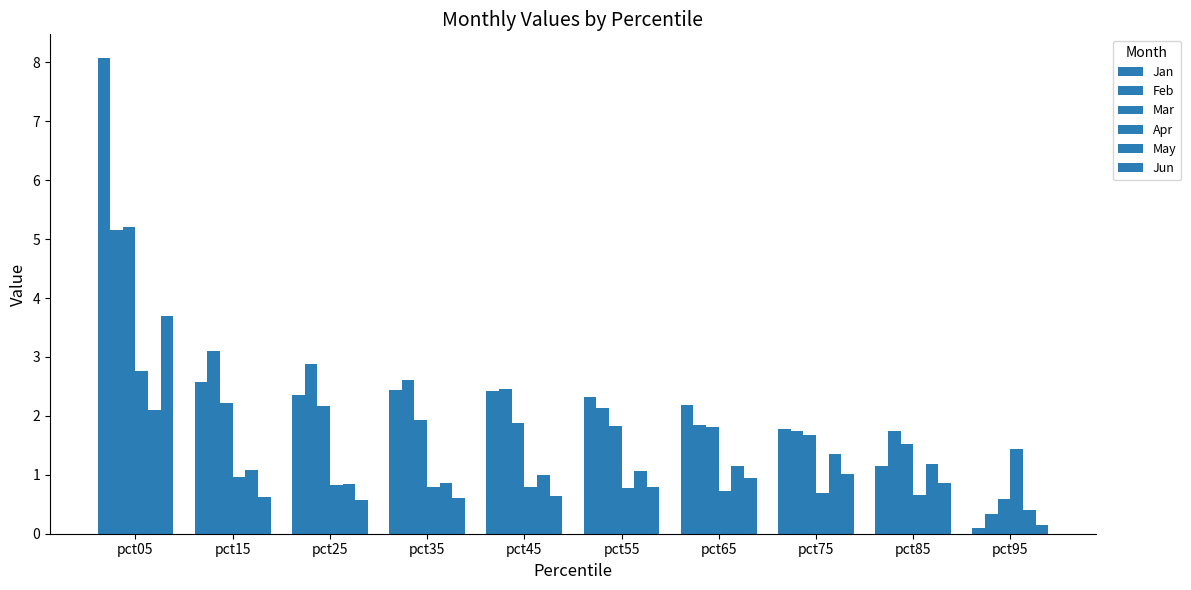

The value of Apr at pct95 is 0.7. True or false?

False